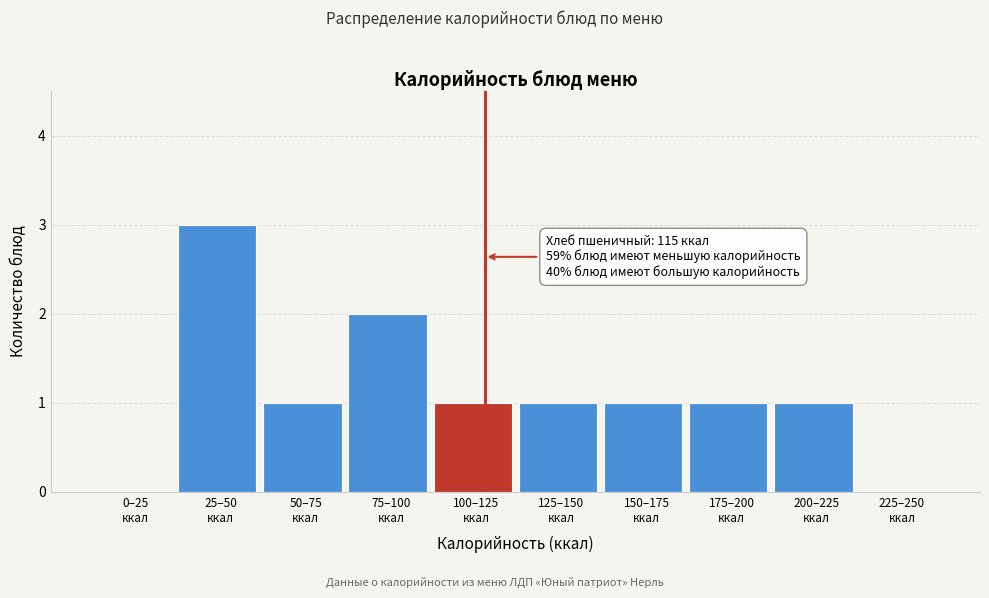

What is the sum of all values?

11